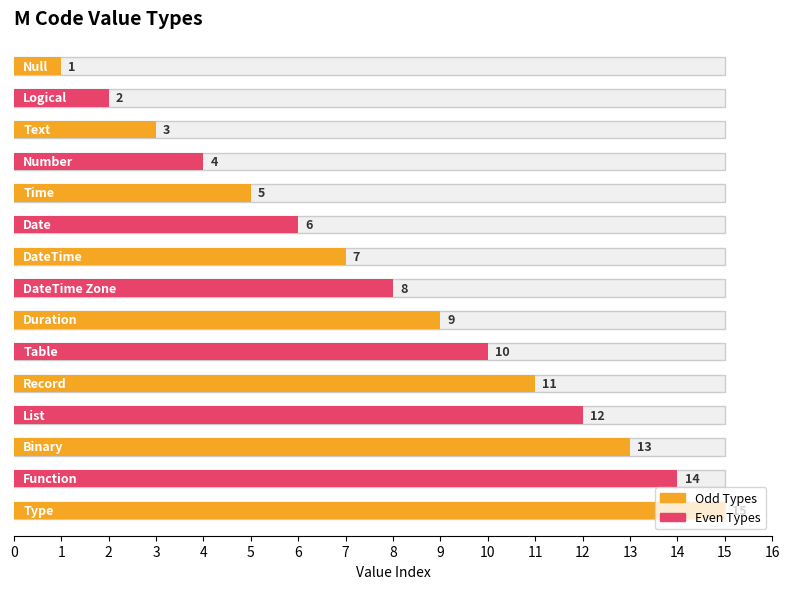

How many categories are shown in the chart?

15